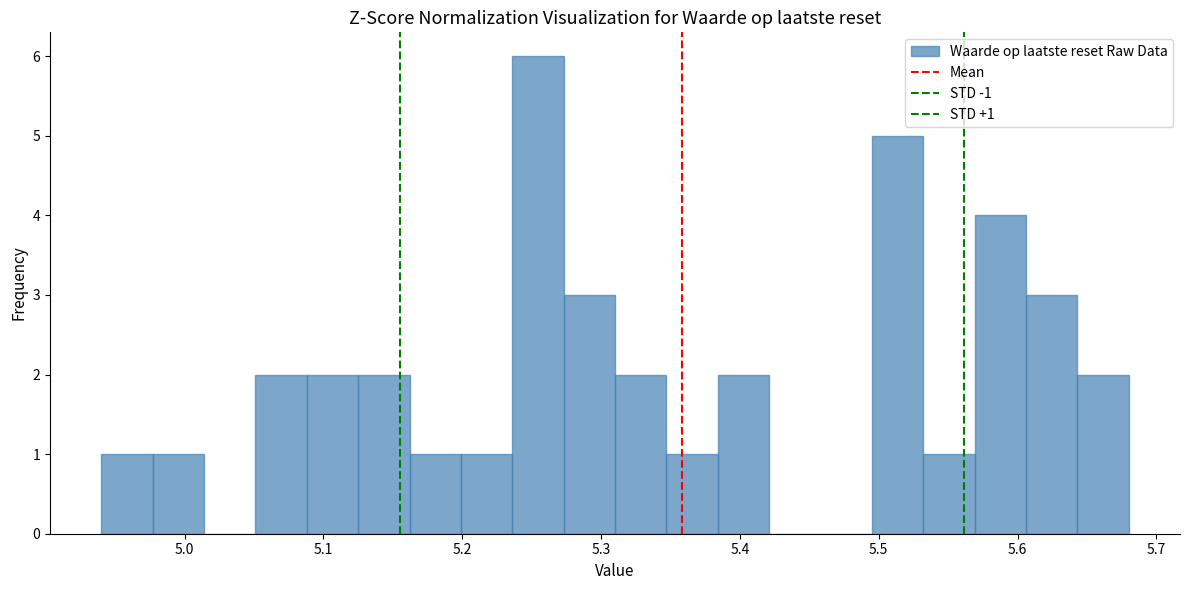

Read against the x-axis, roughly where is the centre of the tallest bar?

5.25